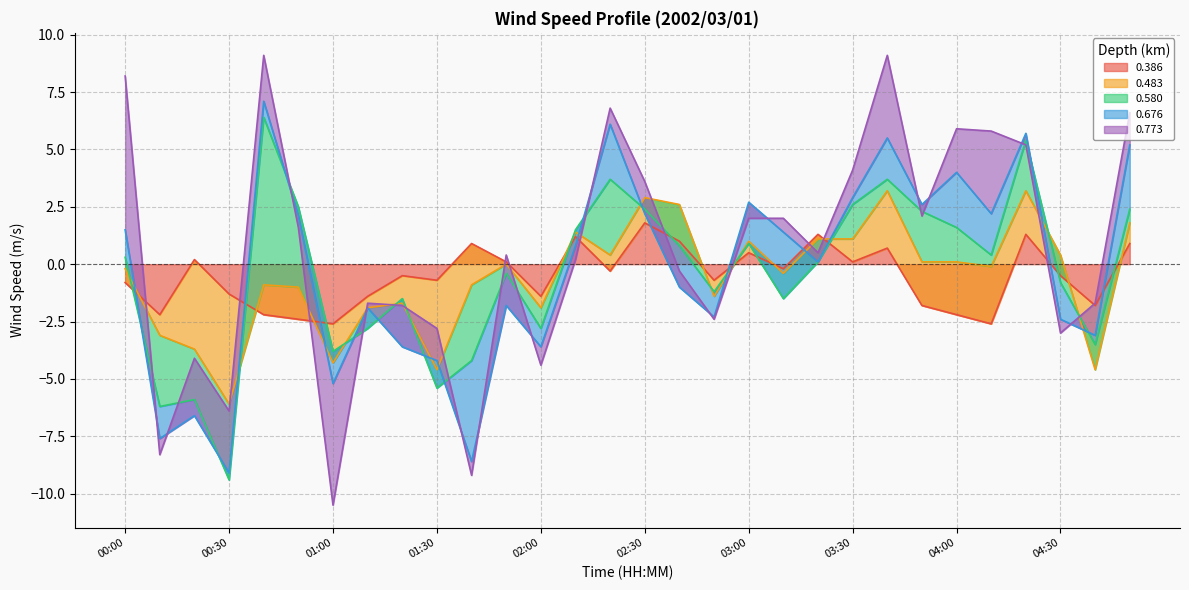

Which category has the highest value in the 0.386 series?

02:30